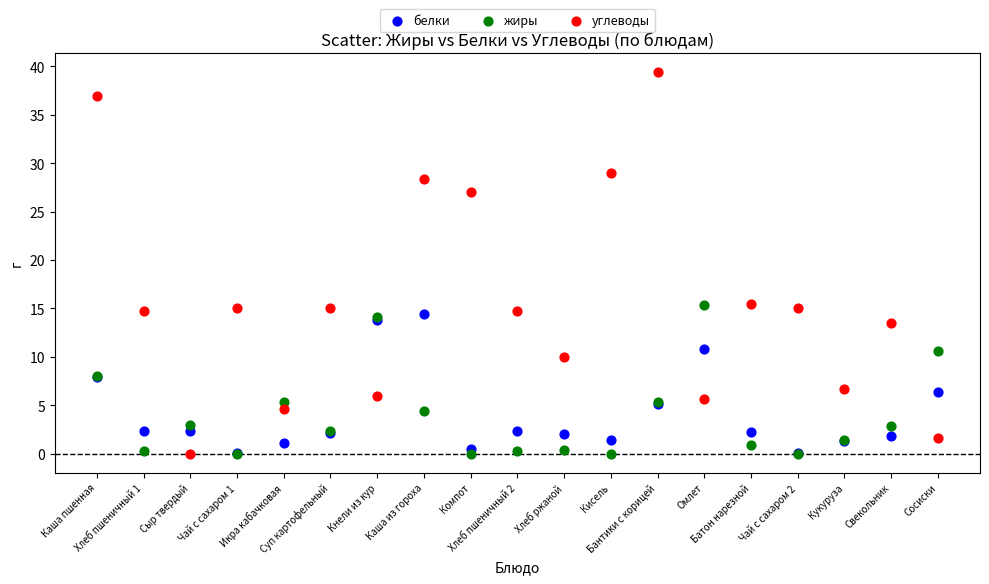

What are all the series names shown in the legend?

белки, жиры, углеводы